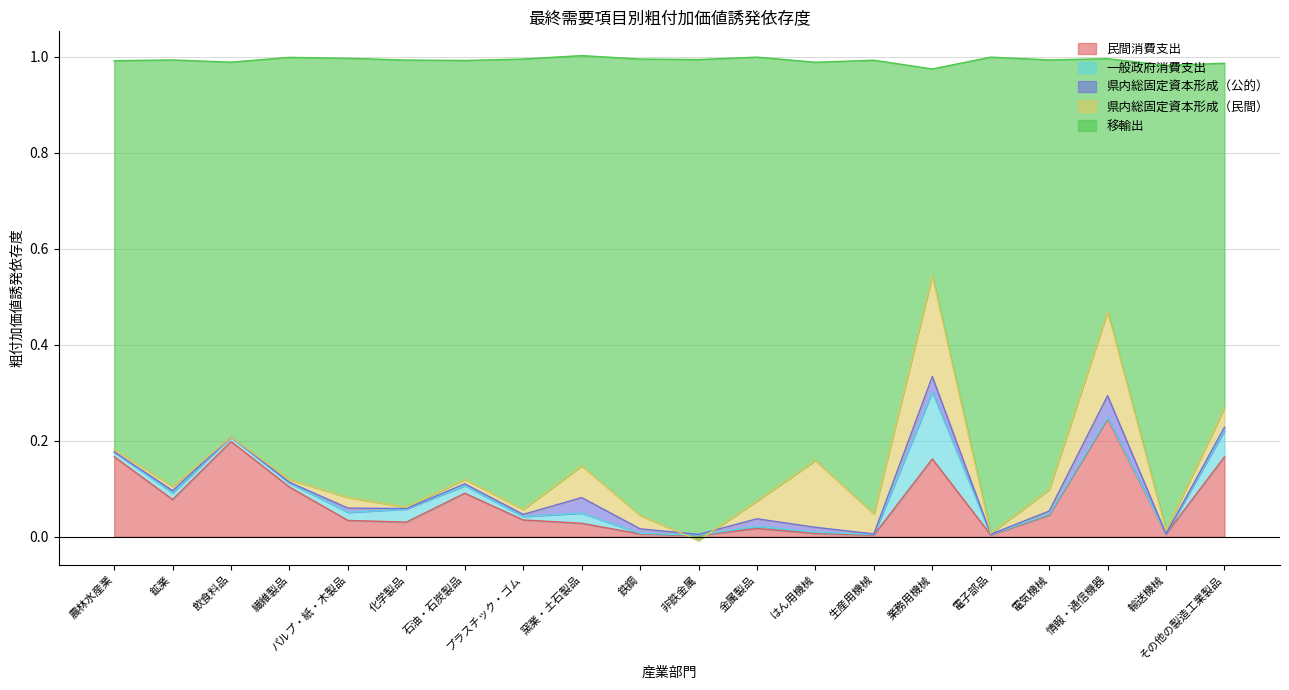

How many lines are shown in the chart?

5